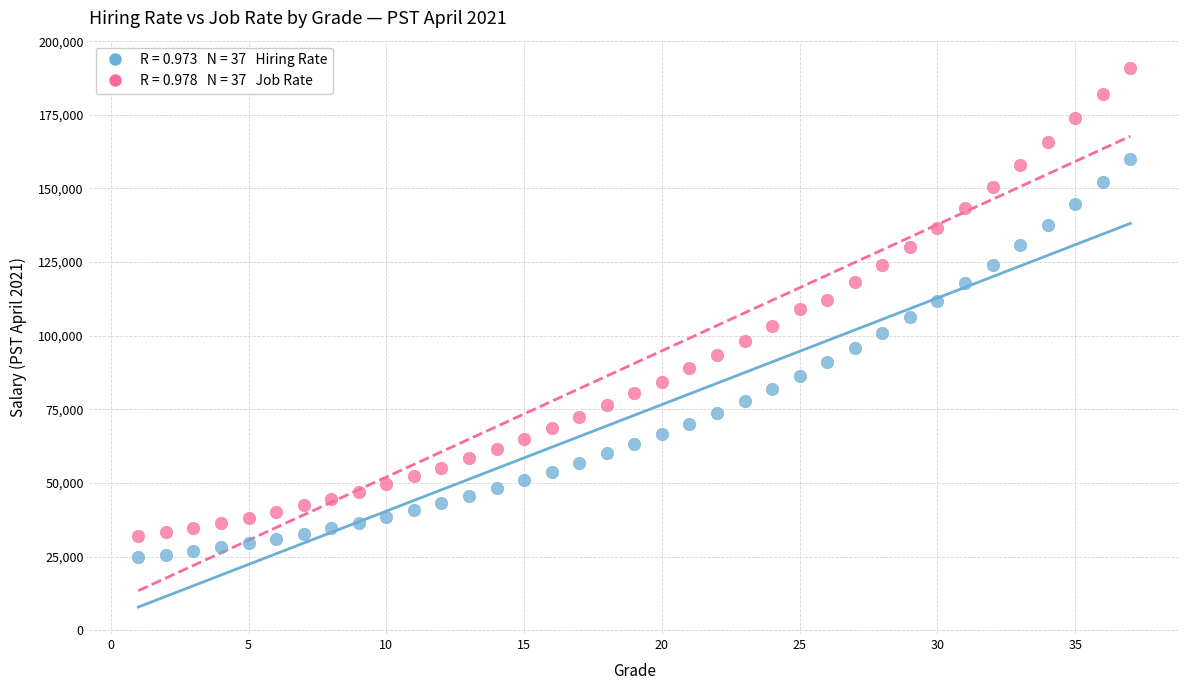

Across all data points, what is the range of X values (max minus min)?

36